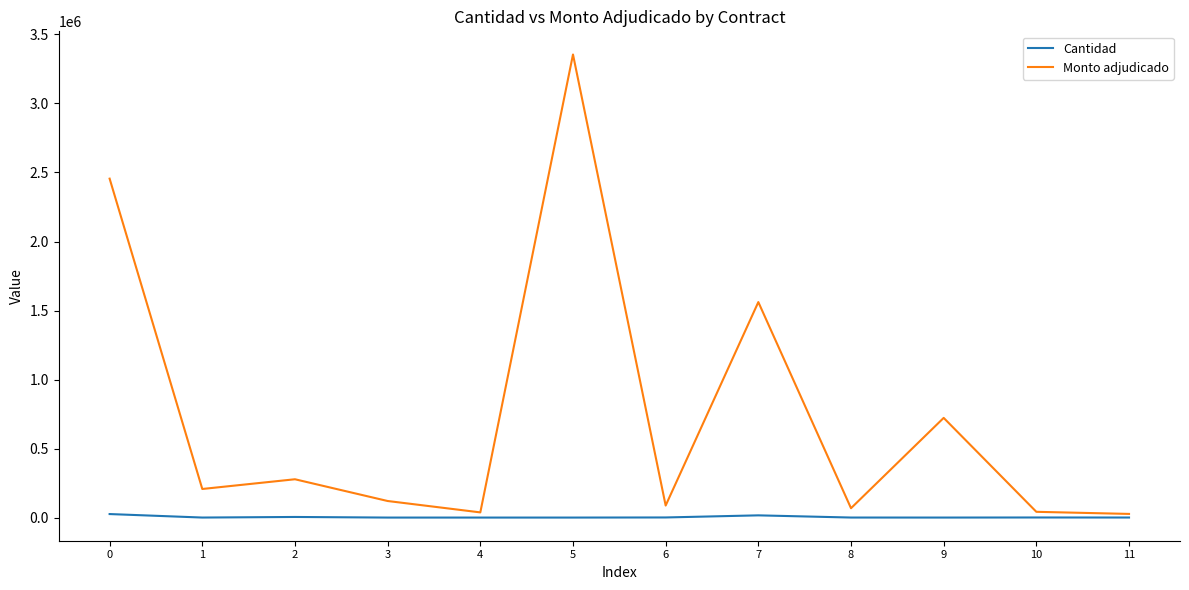

What is the minimum value shown in the chart?

1.0